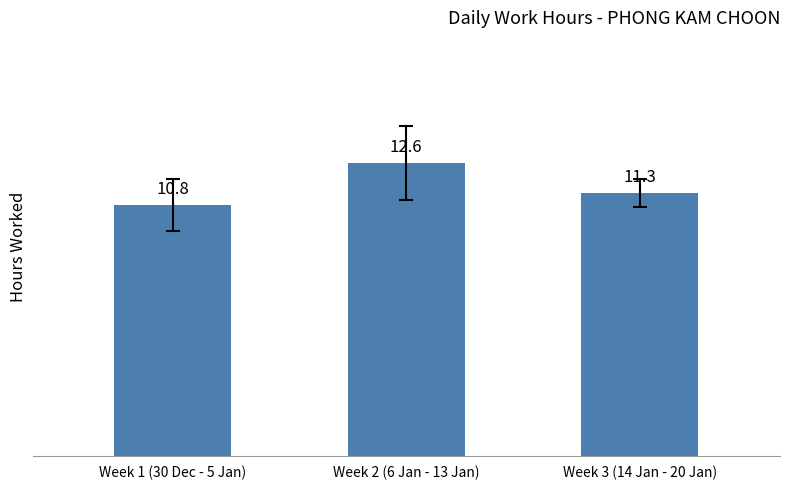

True or false: the data shows 17.6 at Week 3 (14 Jan - 20 Jan).

False